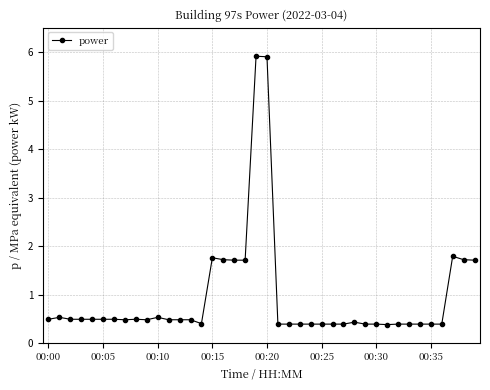

How many distinct data groups are displayed?

1